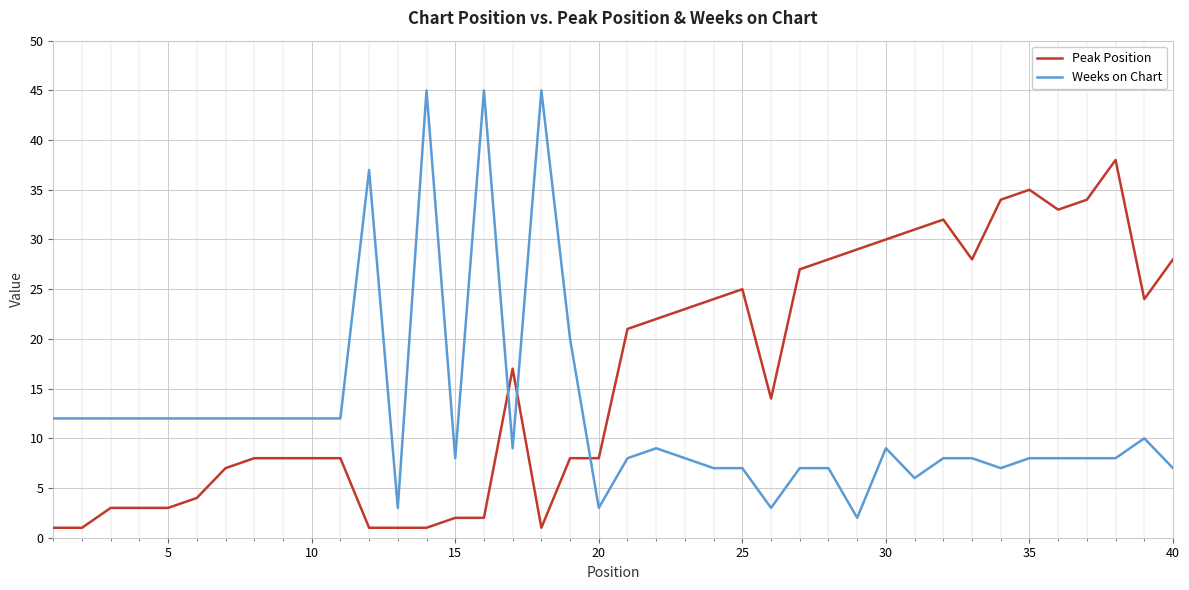

Reading right to left, transcribe all the data shown in this chart.

Peak Position: 28	24	38	34	33	35	34	28	32	31	30	29	28	27	14	25	24	23	22	21	8	8	1	17	2	2	1	1	1	8	8	8	8	7	4	3	3	3	1	1
Weeks on Chart: 7	10	8	8	8	8	7	8	8	6	9	2	7	7	3	7	7	8	9	8	3	20	45	9	45	8	45	3	37	12	12	12	12	12	12	12	12	12	12	12